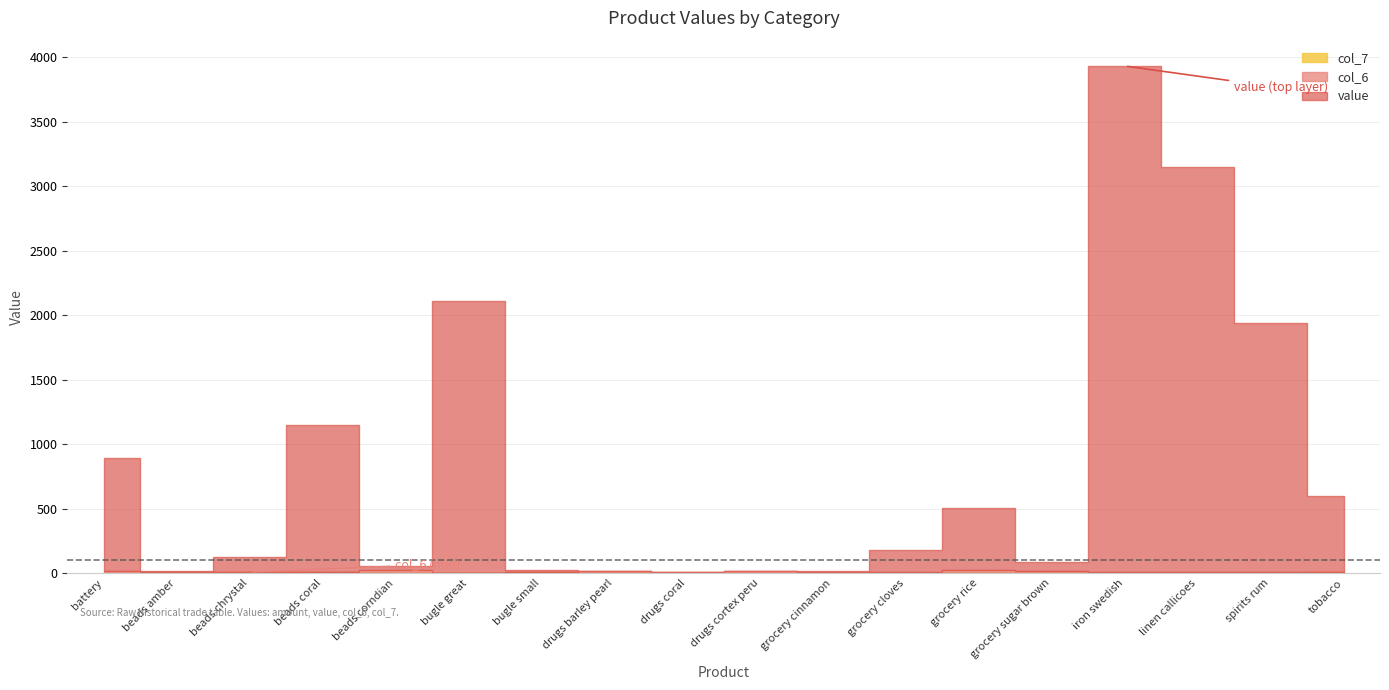

Reading left to right, extract all data points from this chart.

value: 874	7	114	1135	29	2108	17	1	6	2	3	169	482	74	3920	3138	1933	585
col_6: 12	2	2	4	18	1	0	4	6	14	10	10	15	7	12	12	10	5
col_7: 4	6	6	6	6	0	8	9	0	0	0	0	8	6	0	0	0	7